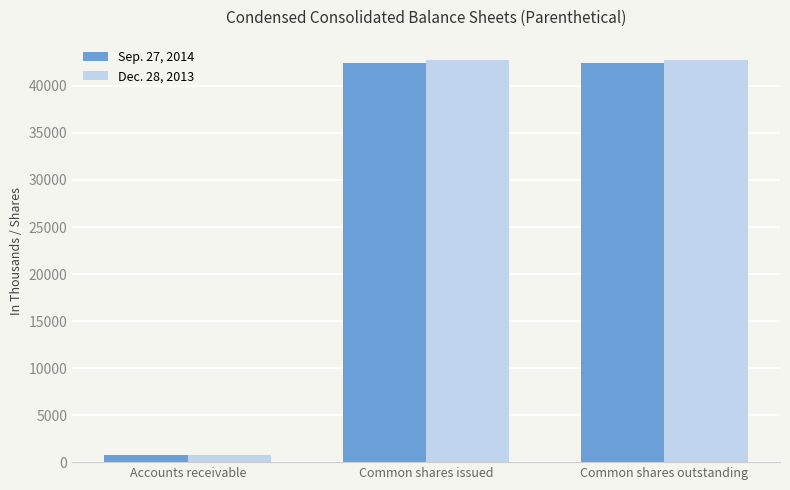

Rank the series at Common shares outstanding from lowest to highest value.

Sep. 27, 2014, Dec. 28, 2013